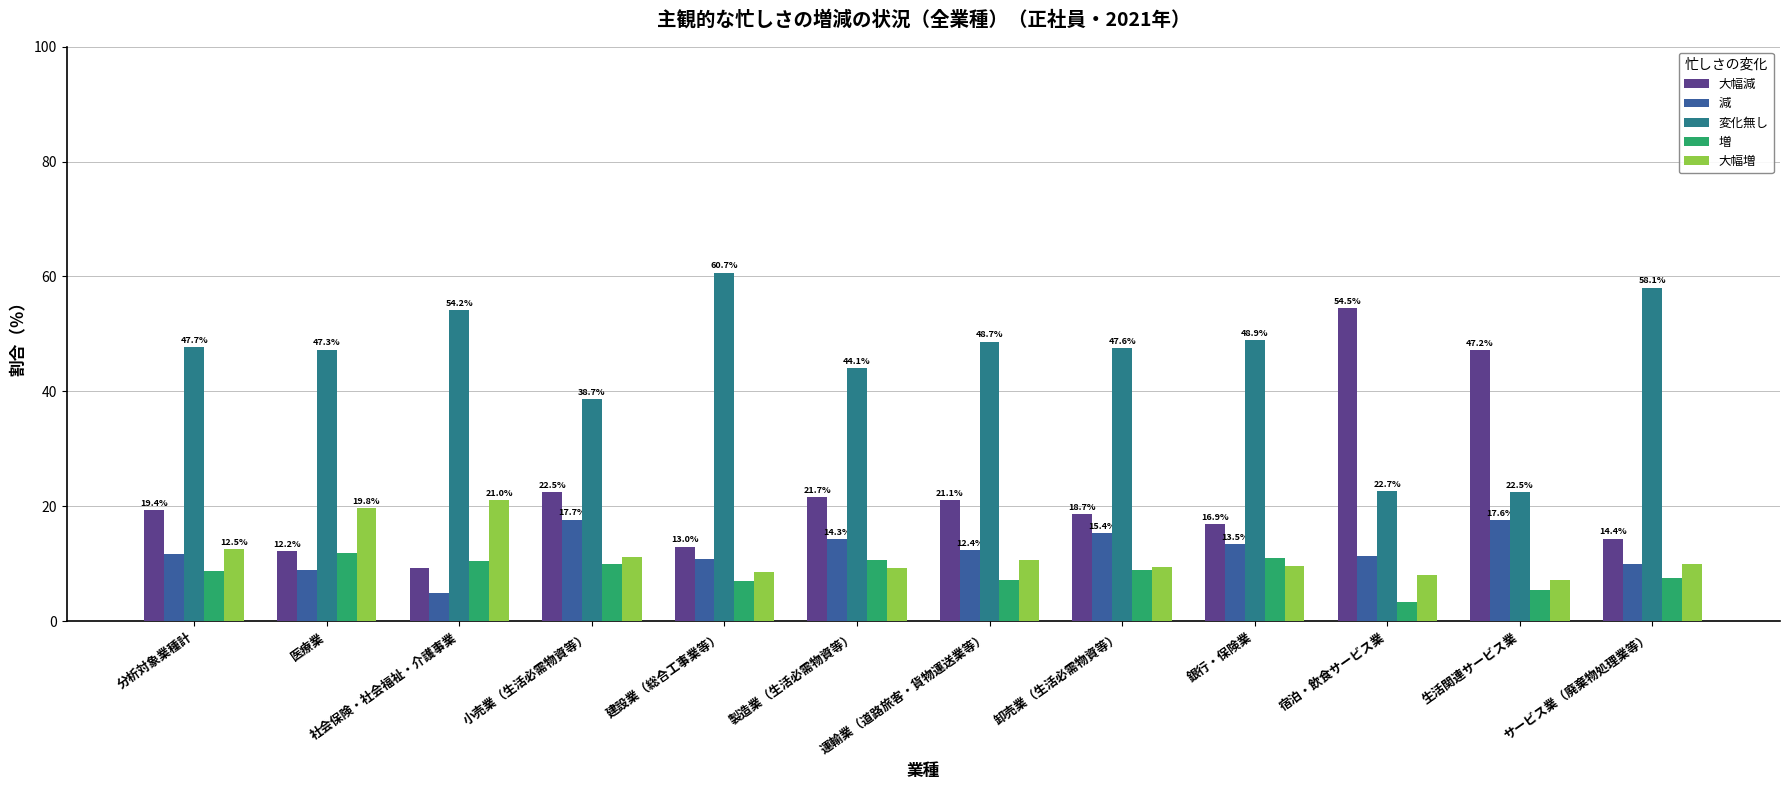

At how many categories does at least one series exceed 21?

12